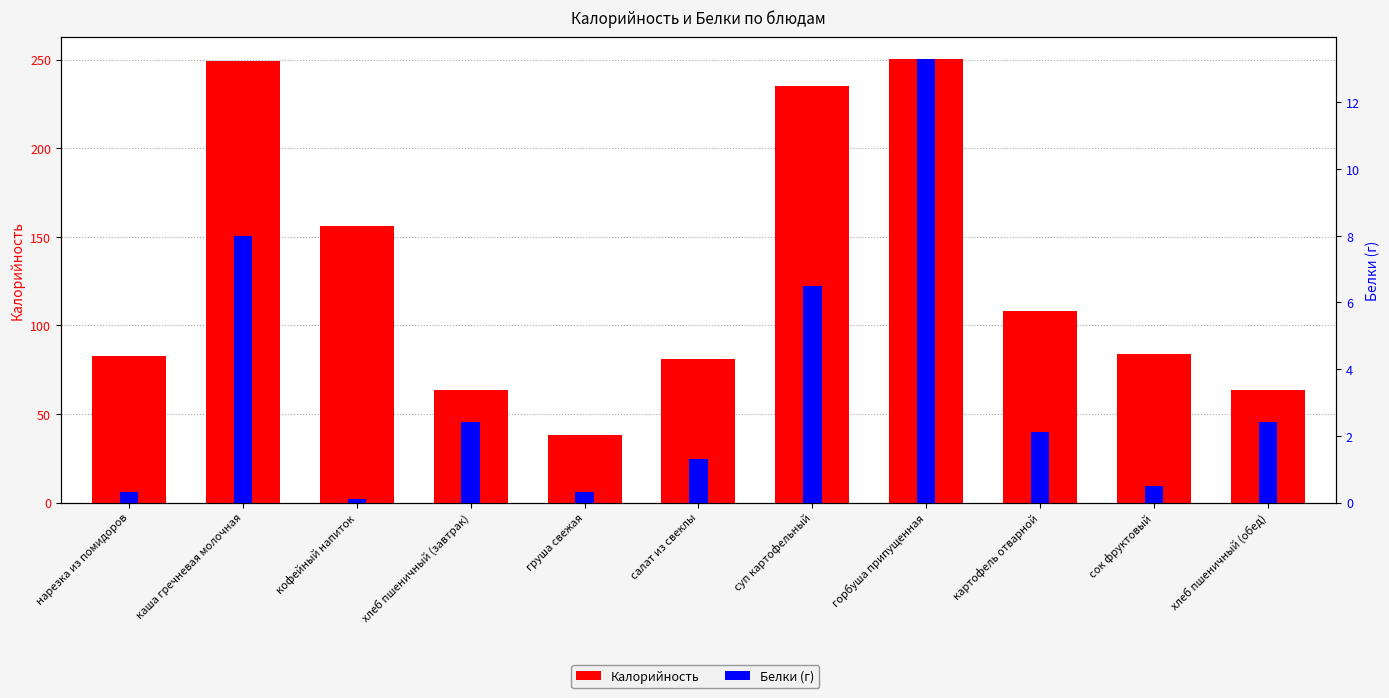

Which label corresponds to the smallest value in the chart?

кофейный напиток